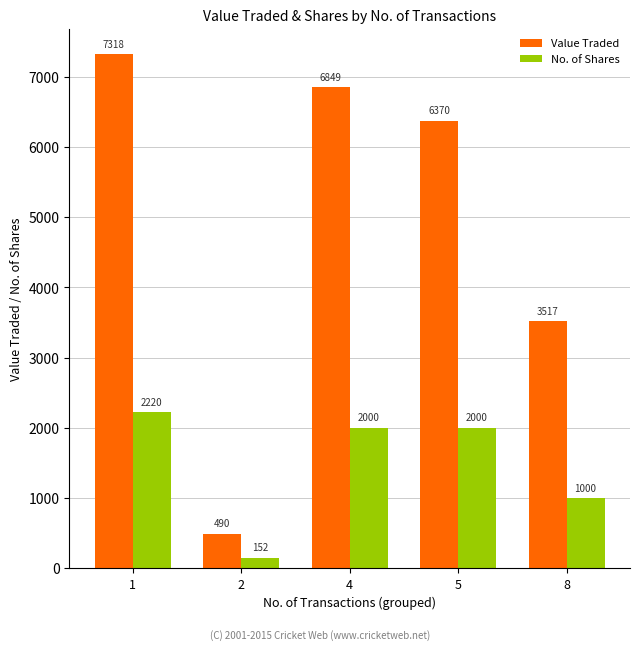

At which label does Value Traded first exceed 6370?

1